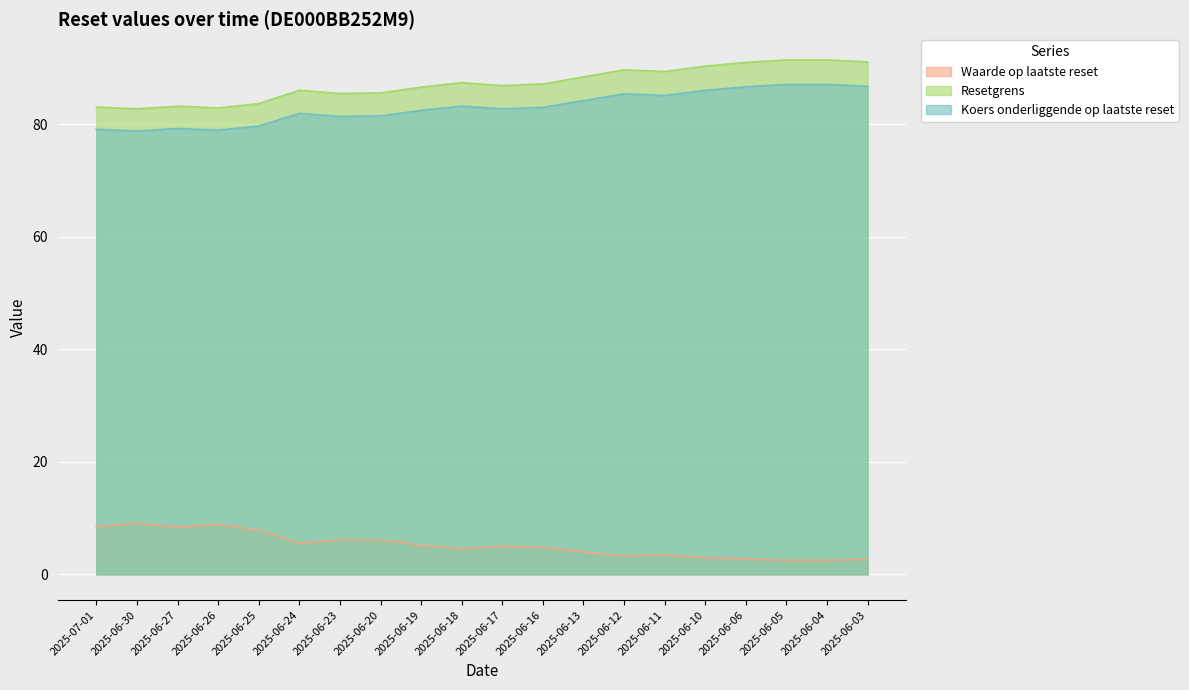

Count the number of data series in this chart.

3